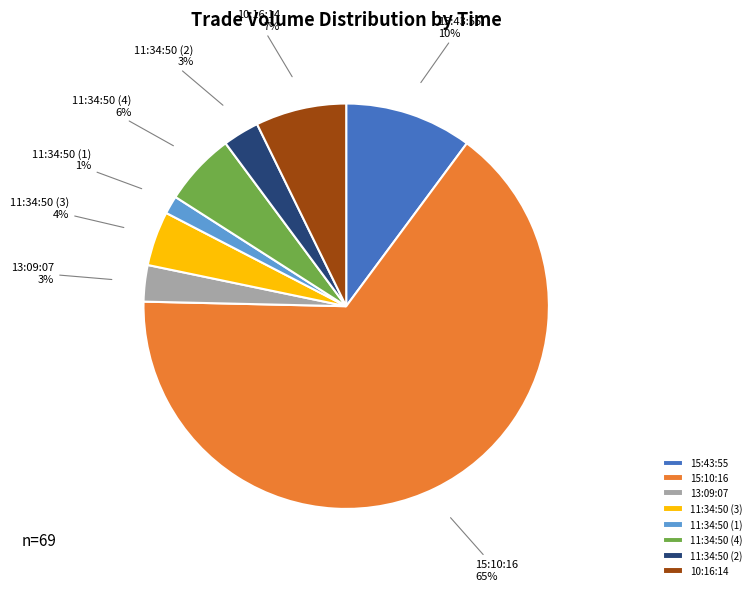

The 15:10:16 slice represents 65% of the pie. True or false?

True